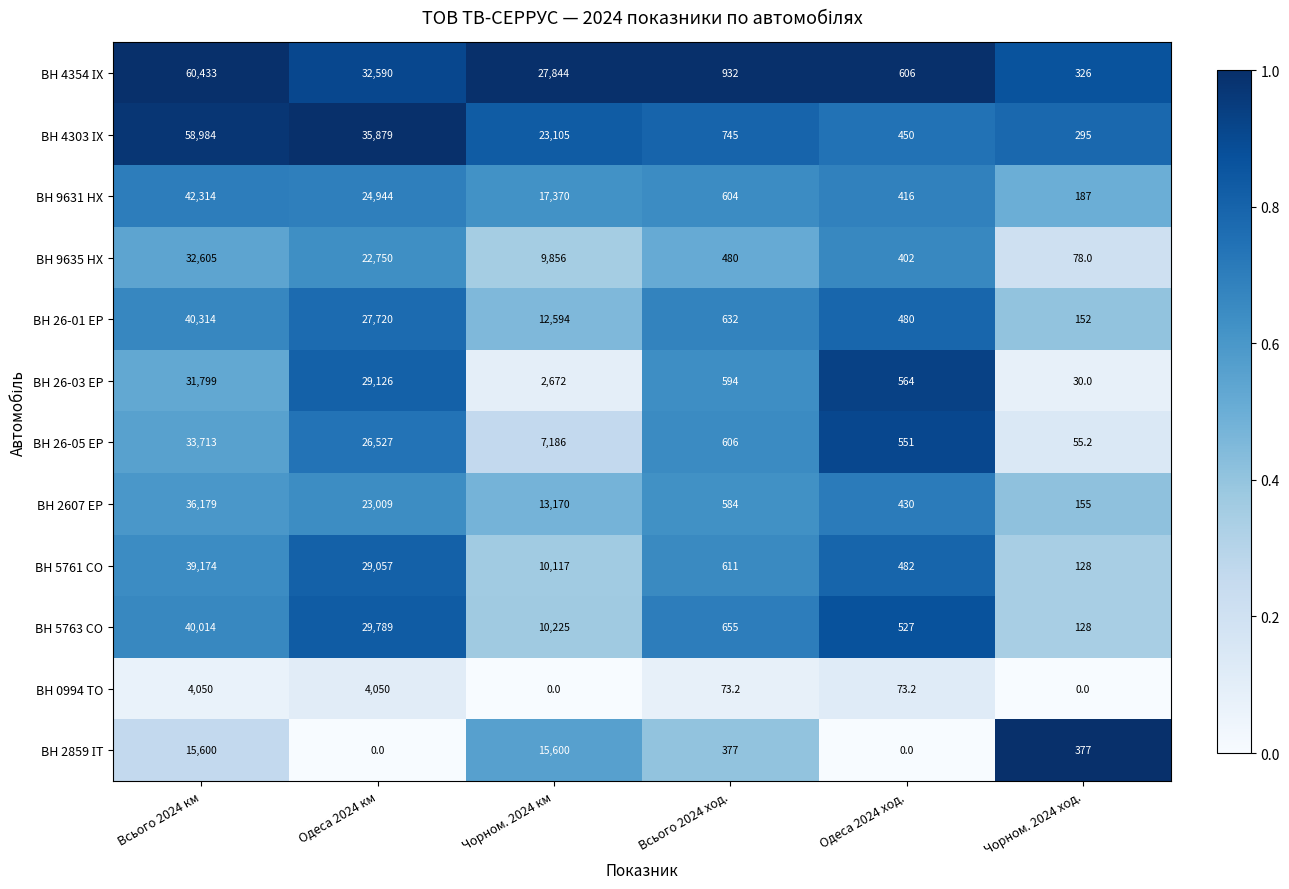

At which label does ВН 2607 ЕР first exceed 13170?

Всього 2024 км